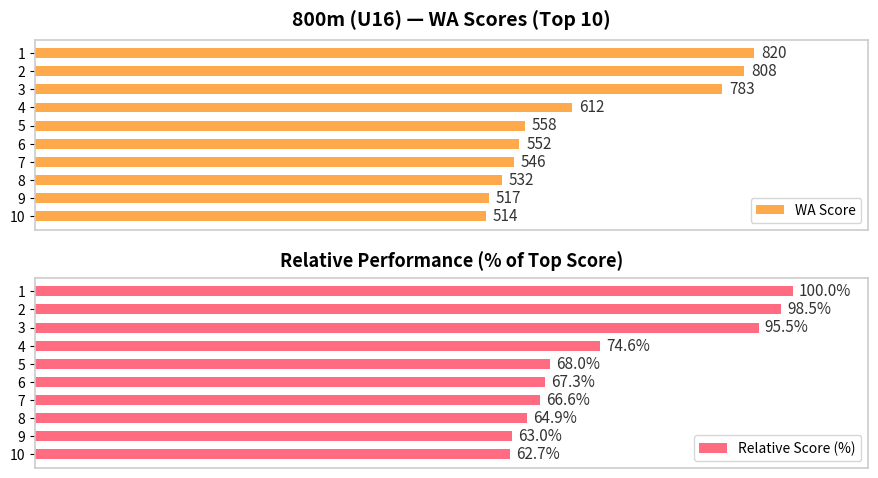

What is the minimum value for Relative Score (%)?

62.7